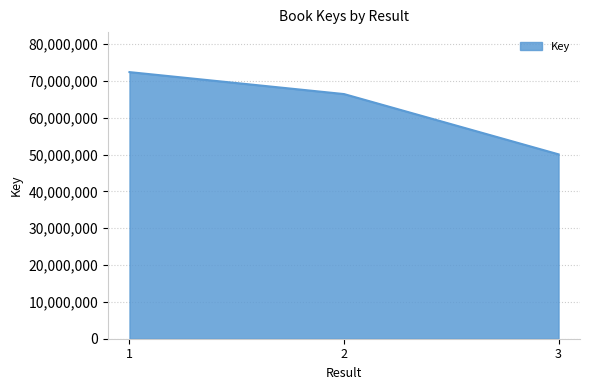

Reading left to right, transcribe all the data shown in this chart.

72394867	66431111	50065240